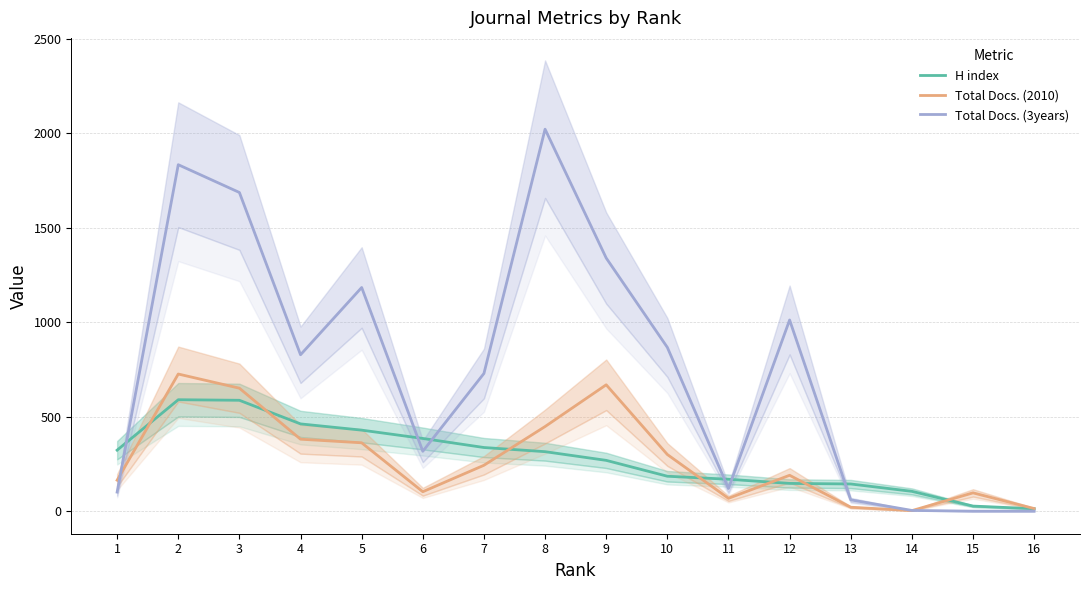

What is the difference between the maximum and minimum values in the Total Docs. (2010) series?

723